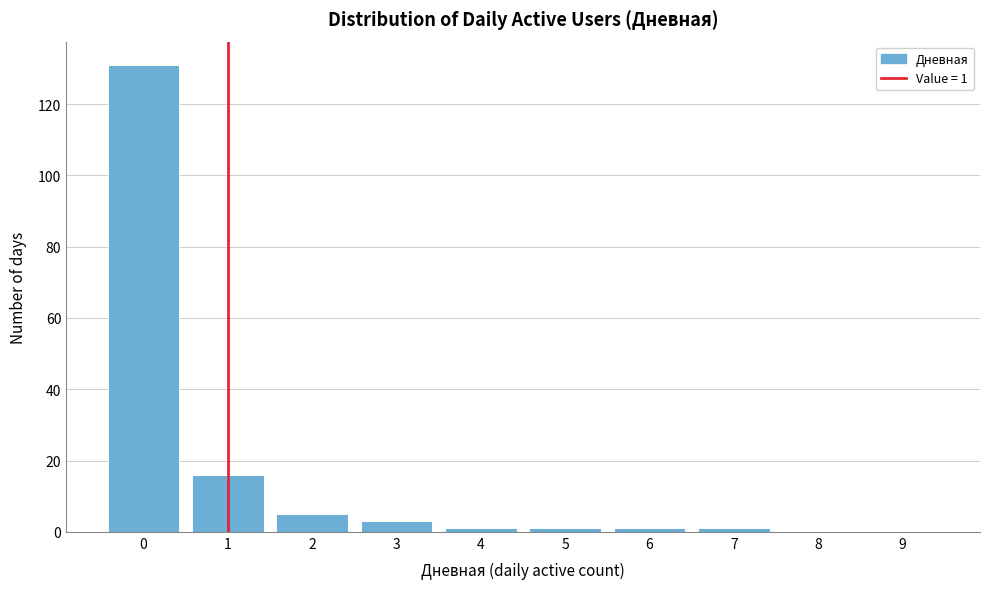

Reading left to right, transcribe all the data shown in this chart.

0=131	1=16	2=5	3=3	4=1	5=1	6=1	7=1	8=0	9=0